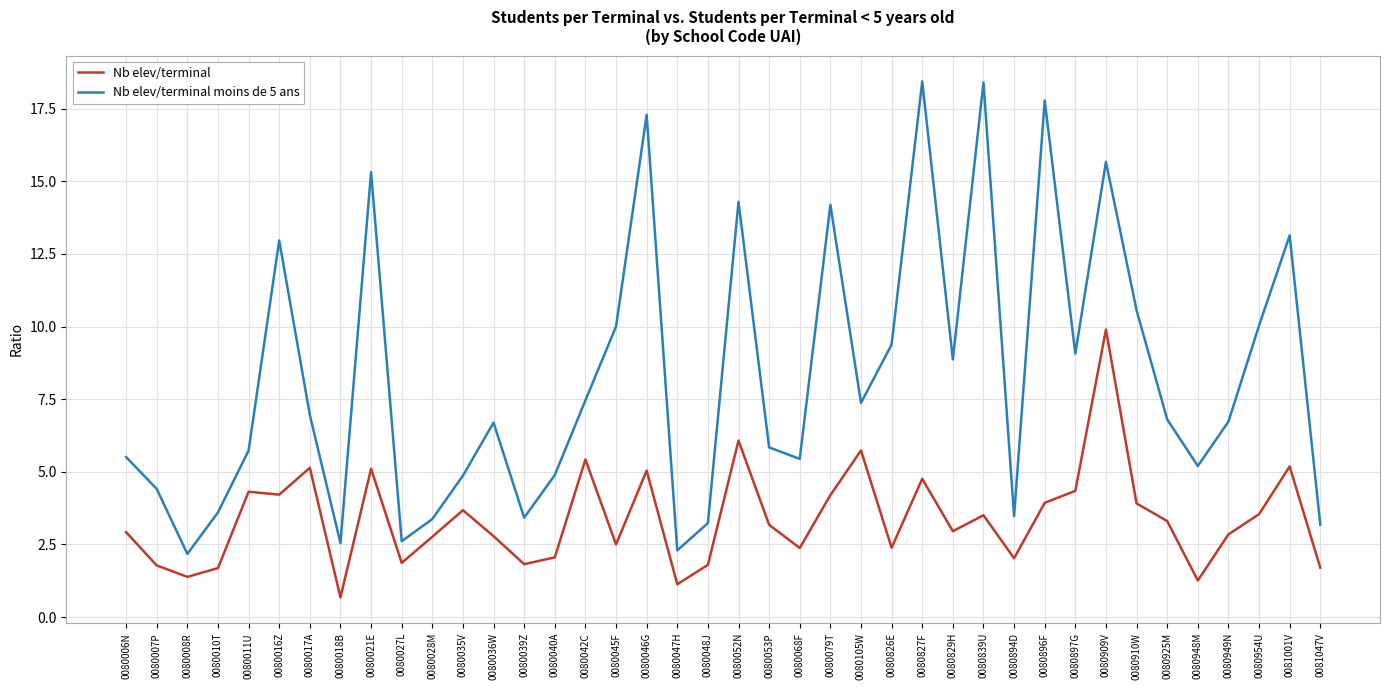

True or false: Nb elev/terminal and Nb elev/terminal moins de 5 ans intersect in this chart.

False